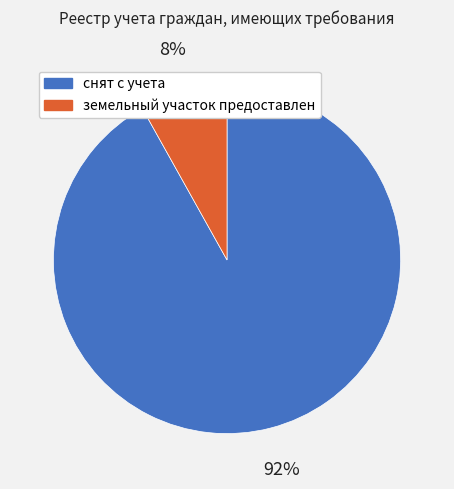

The снят с учета slice represents 92% of the pie. True or false?

True